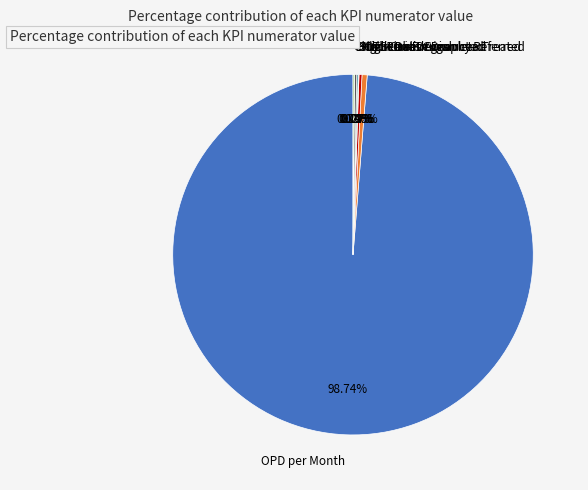

To the nearest percent, what is the difference between the largest and smallest slice percentages?

99%